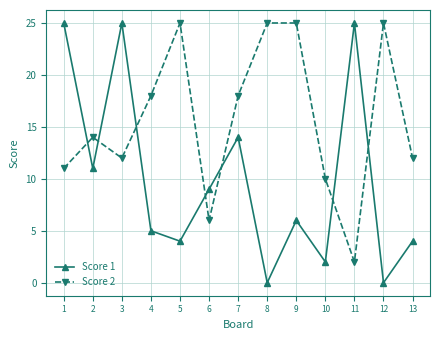

Rank the series at 9 from lowest to highest value.

Score 1, Score 2